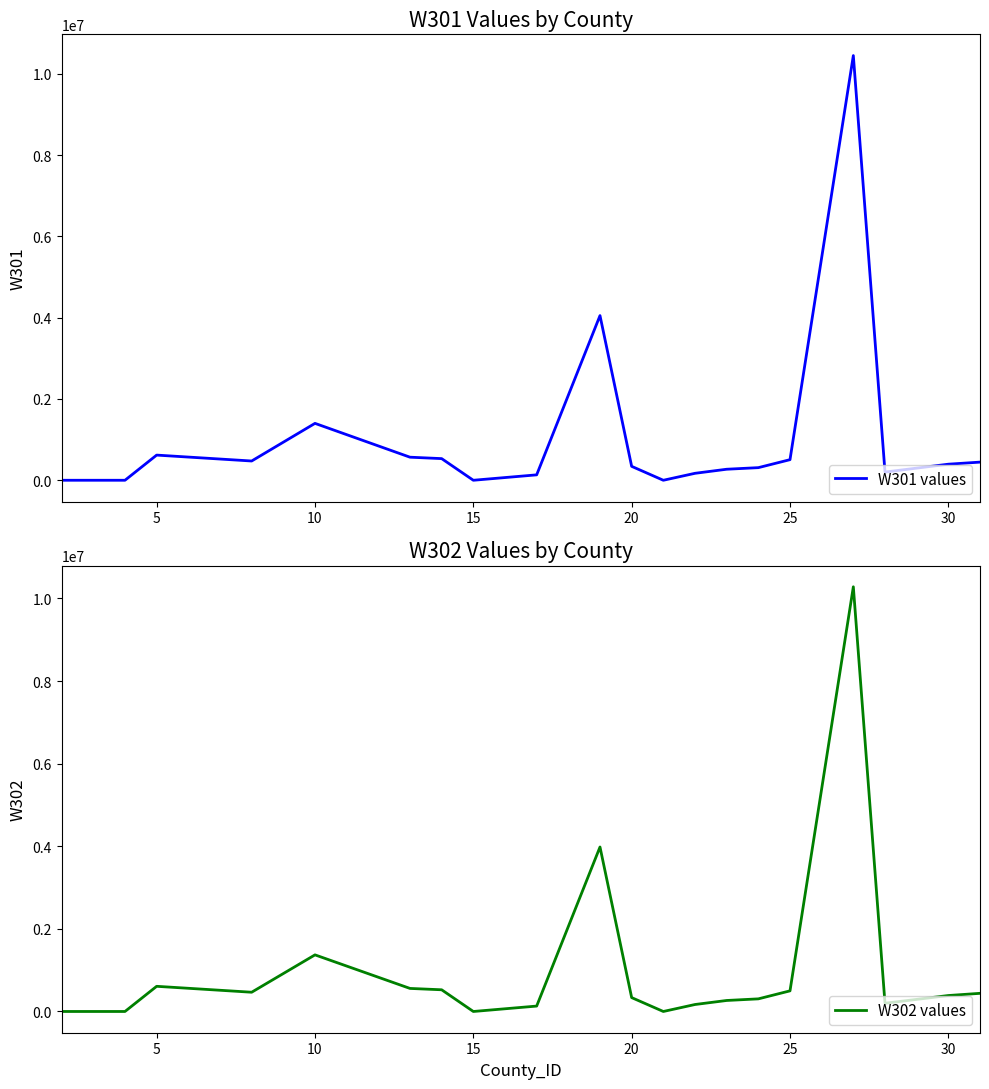

What is the highest value of the W302 values series?

10281966.4